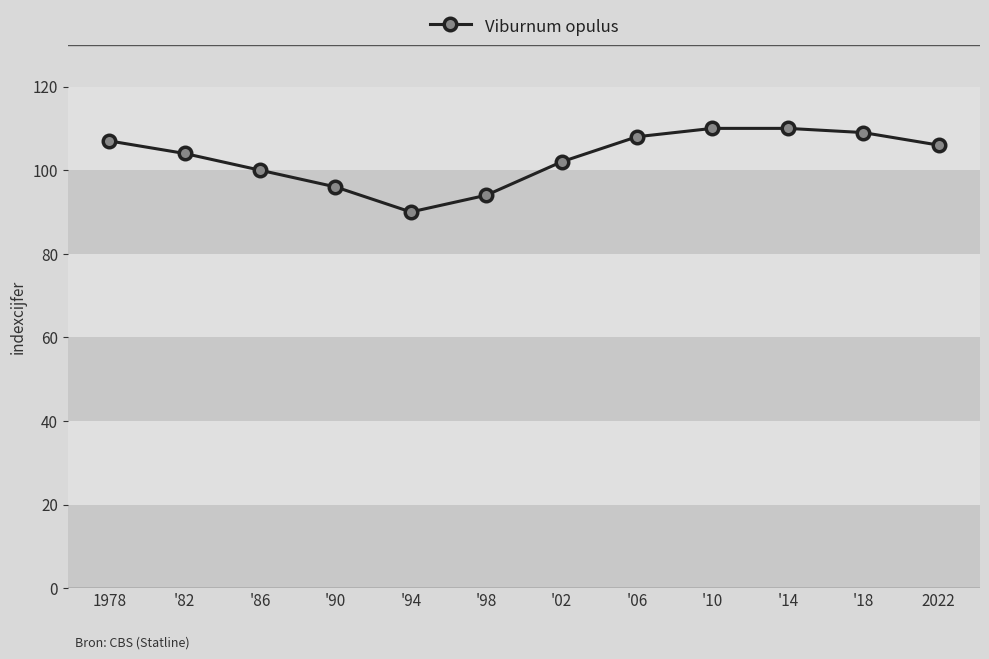

What value does the data have at '18?

109